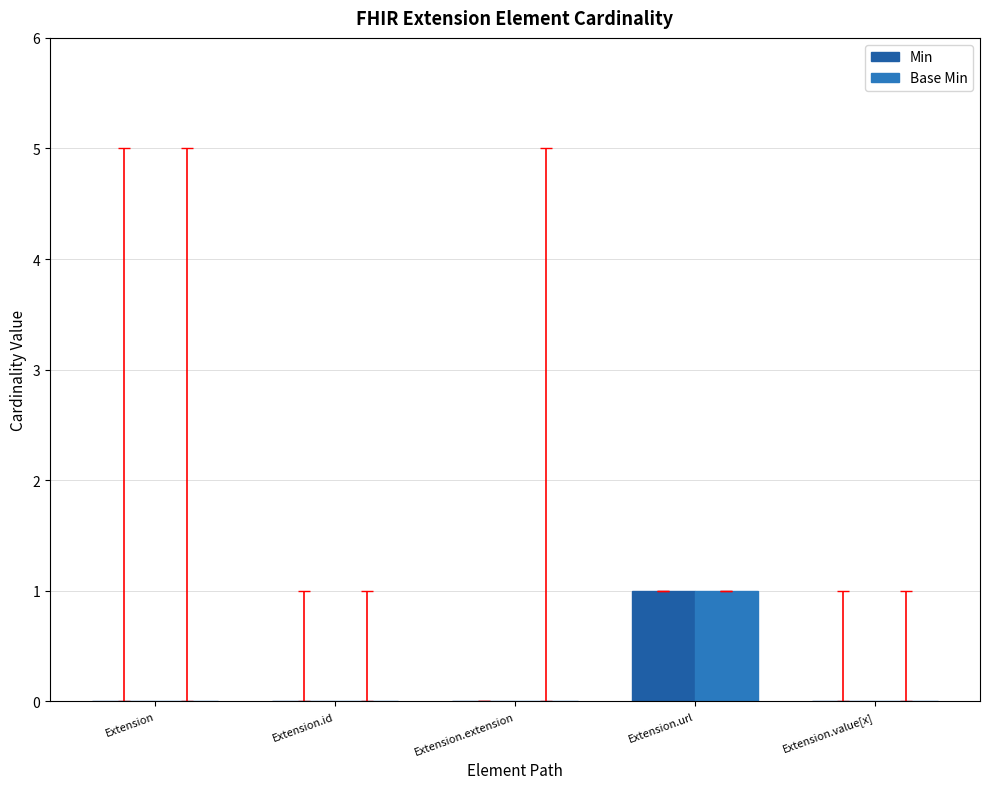

What is the label of the 3rd bar from the left?

Extension.extension